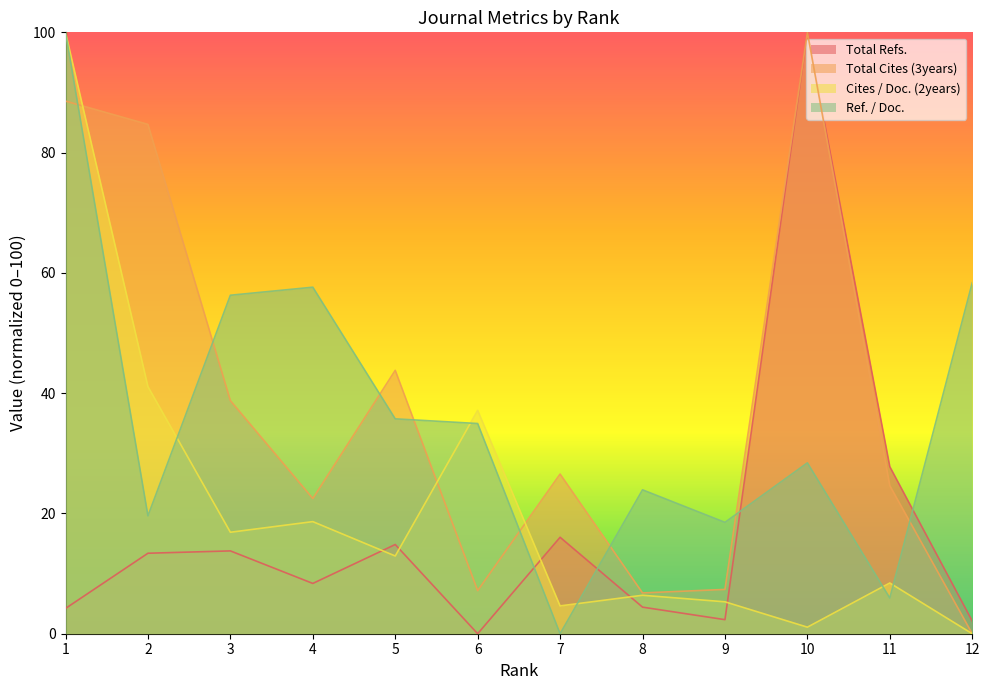

What is the greatest value displayed?

100.0